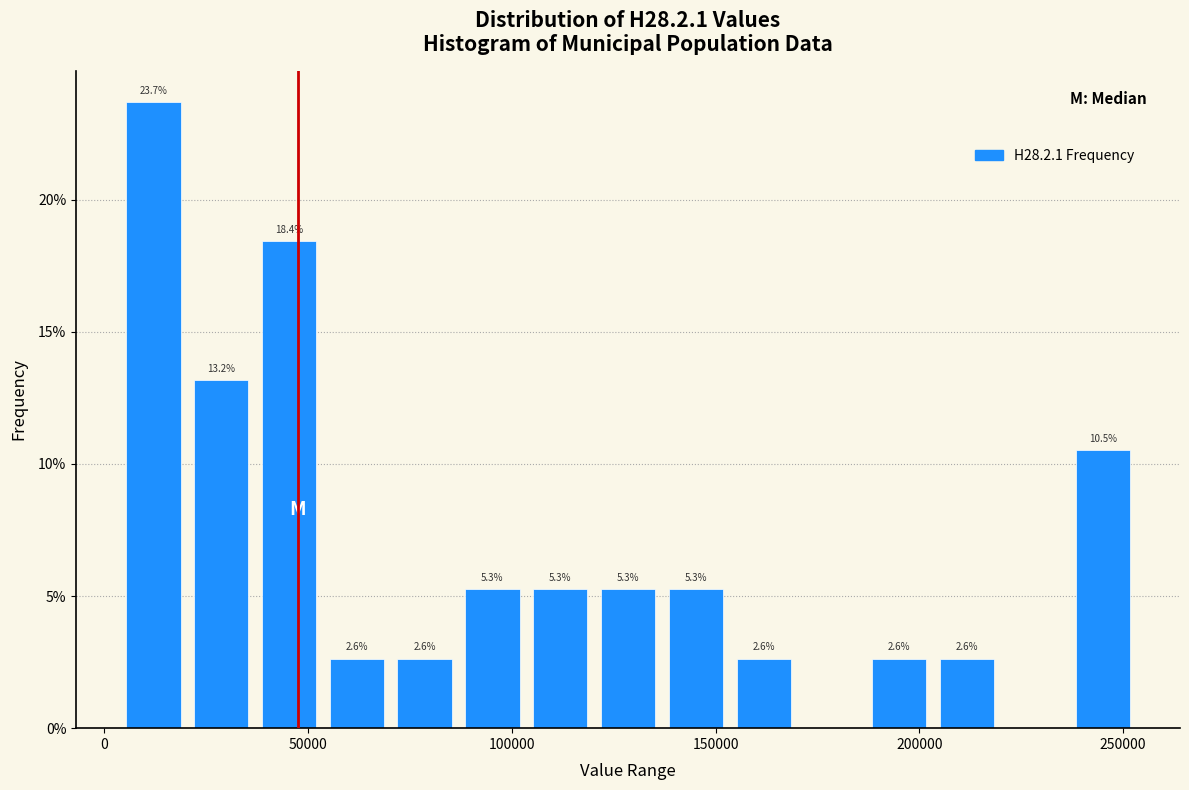

Read against the x-axis, roughly where is the centre of the tallest bar?

10000